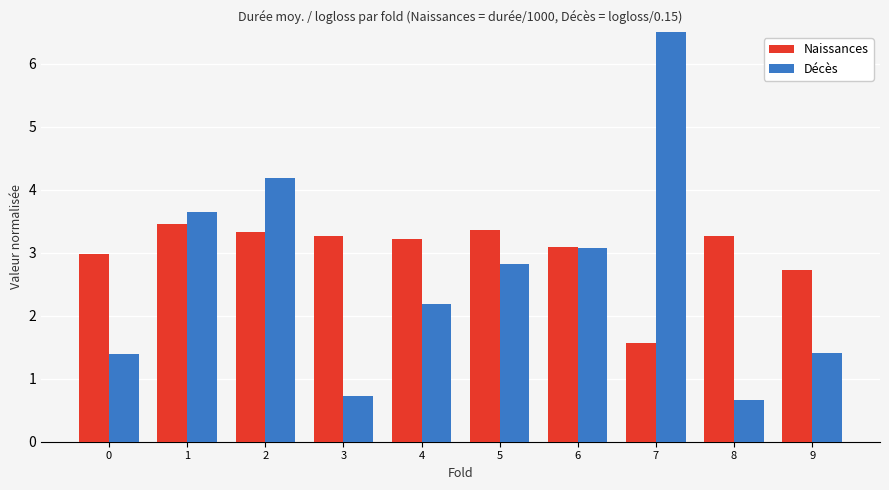

Is the value of Décès at 0 greater than the value of Naissances at 4?

No